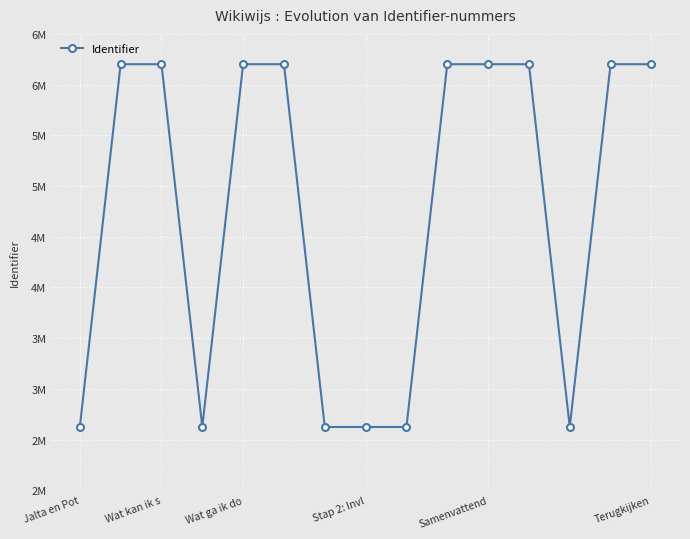

Does the chart display data point markers on the line(s)?

Yes